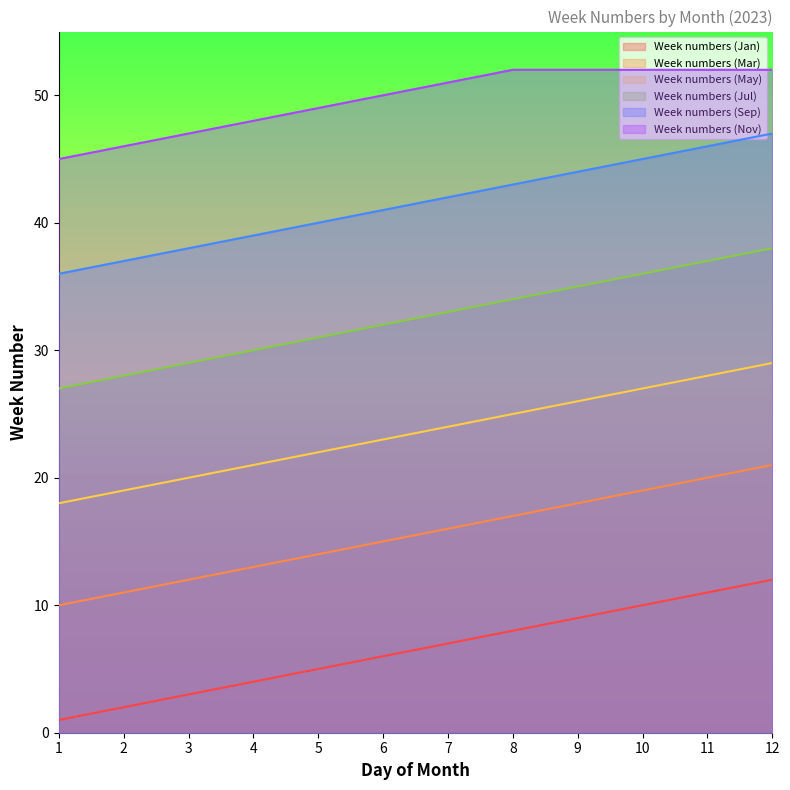

Which category has the lowest value across all series?

1